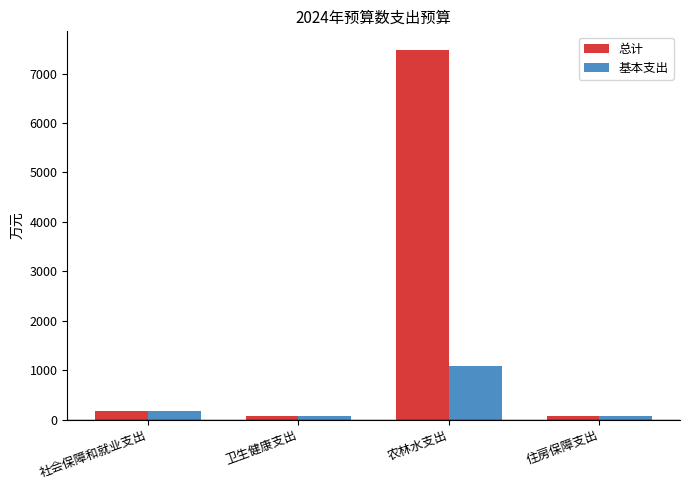

Between 社会保障和就业支出 and 农林水支出, which series saw the biggest shift?

总计